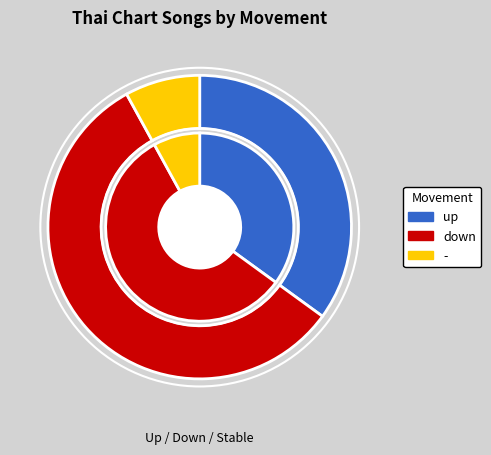

What is the largest slice in the pie chart?

down